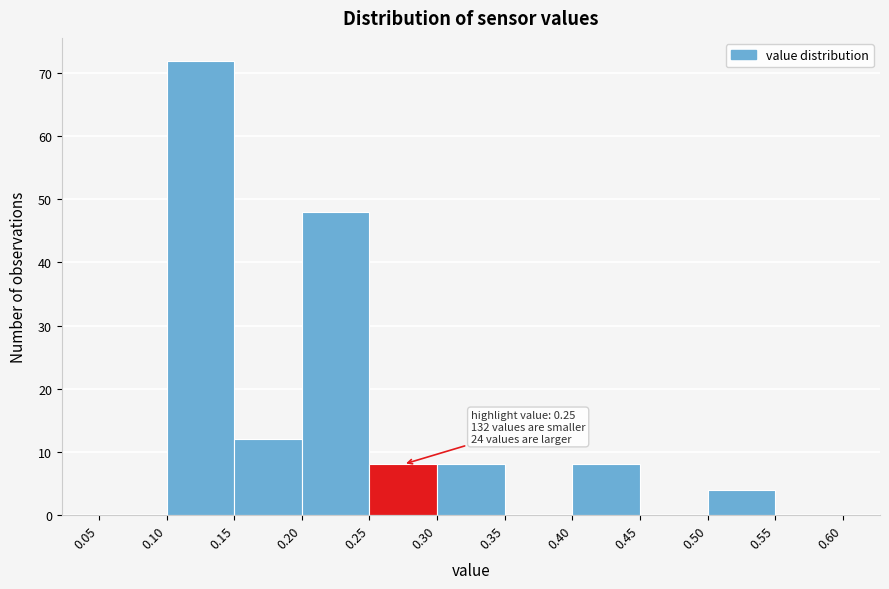

Which range on the x-axis has the tallest bar?

0.10 to 0.15